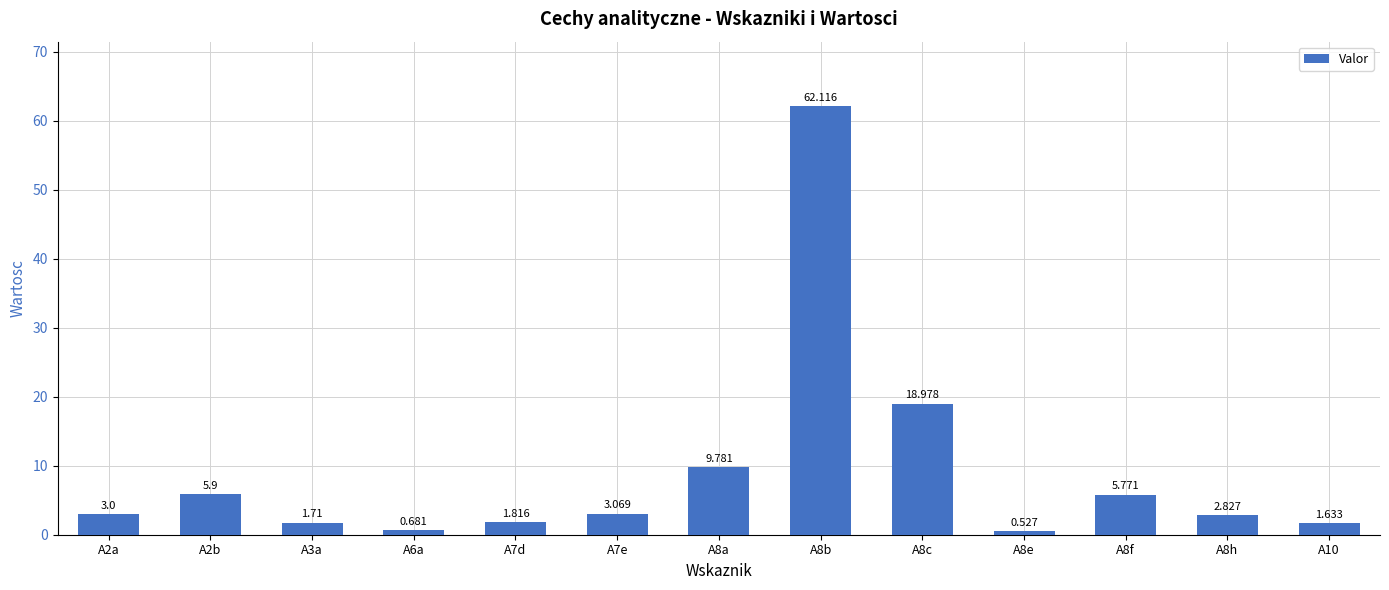

Are the bars horizontal?

No